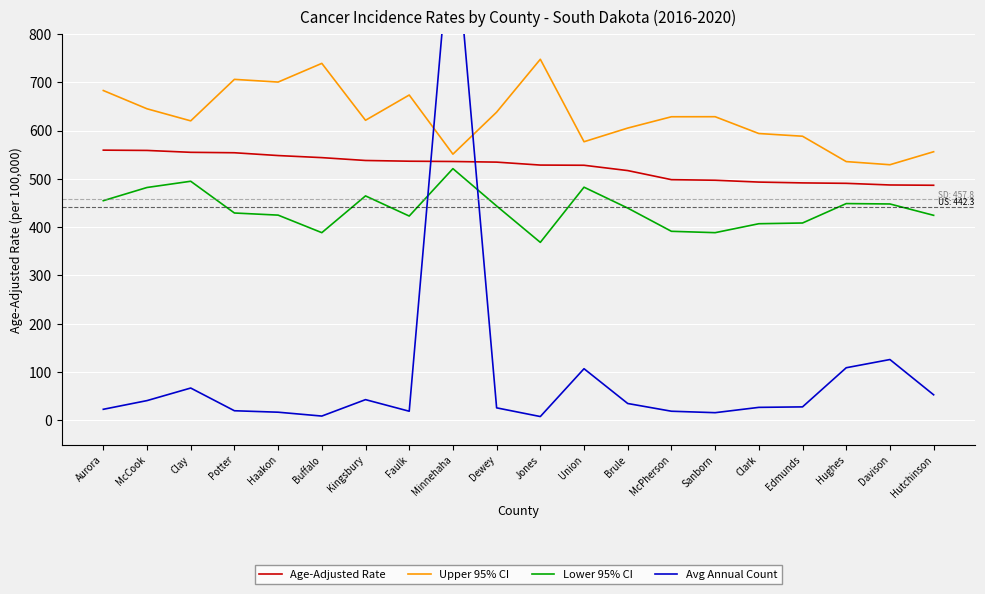

The Lower 95% CI series shows 391.4 at McPherson. True or false?

True